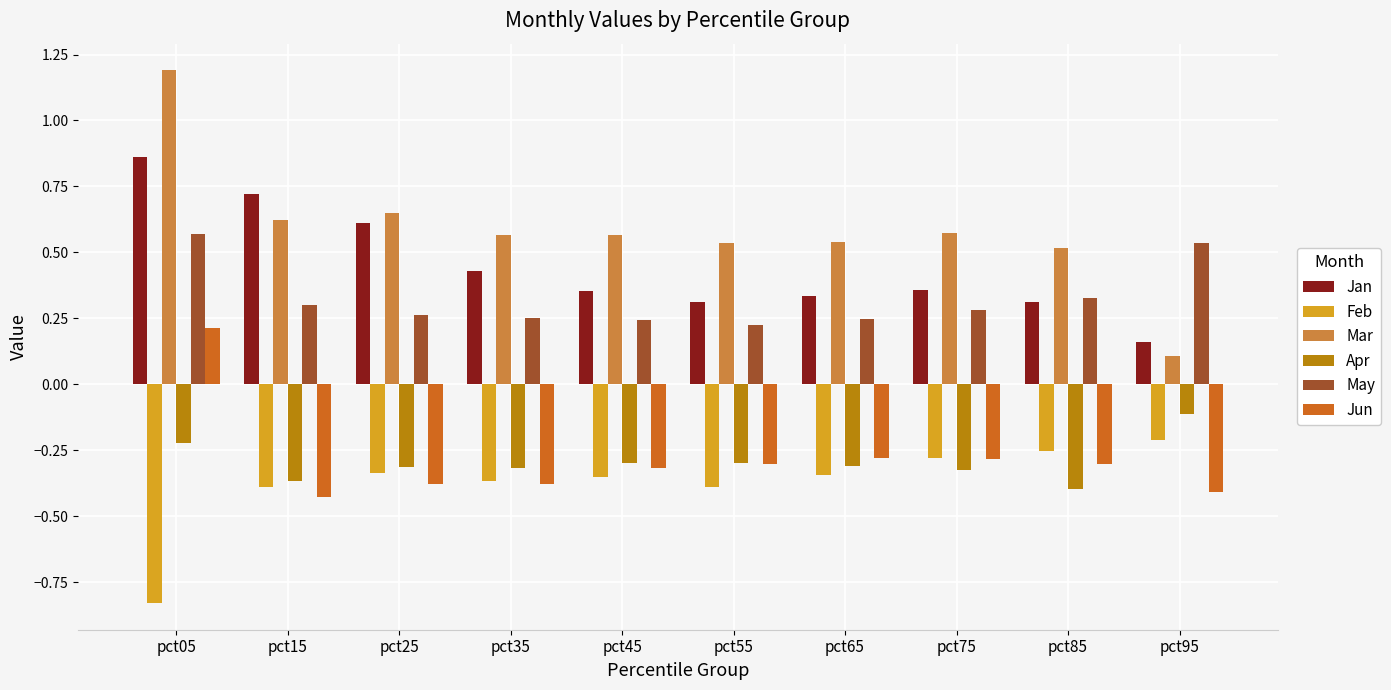

At how many categories does at least one series exceed 0?

10